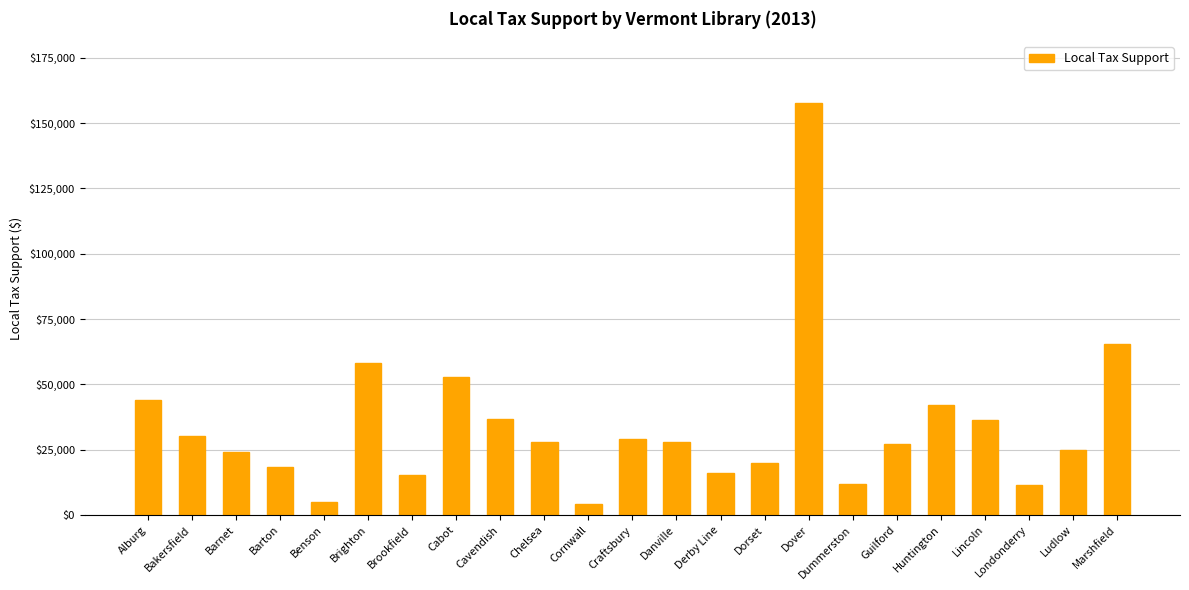

At which label is the value closest to 80861?

Marshfield